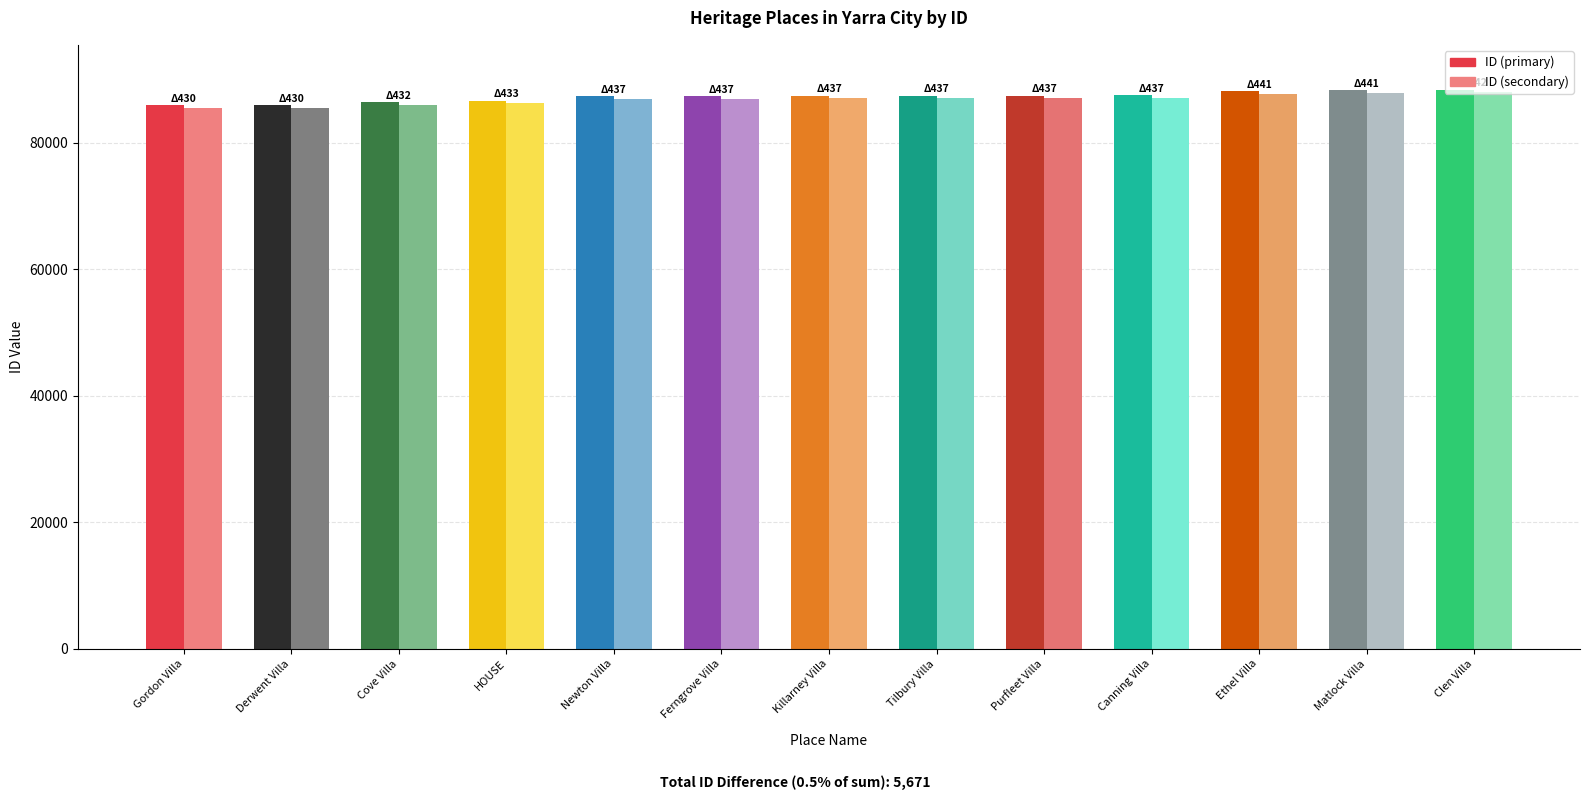

Read the value at Canning Villa, to the nearest 50.

87450